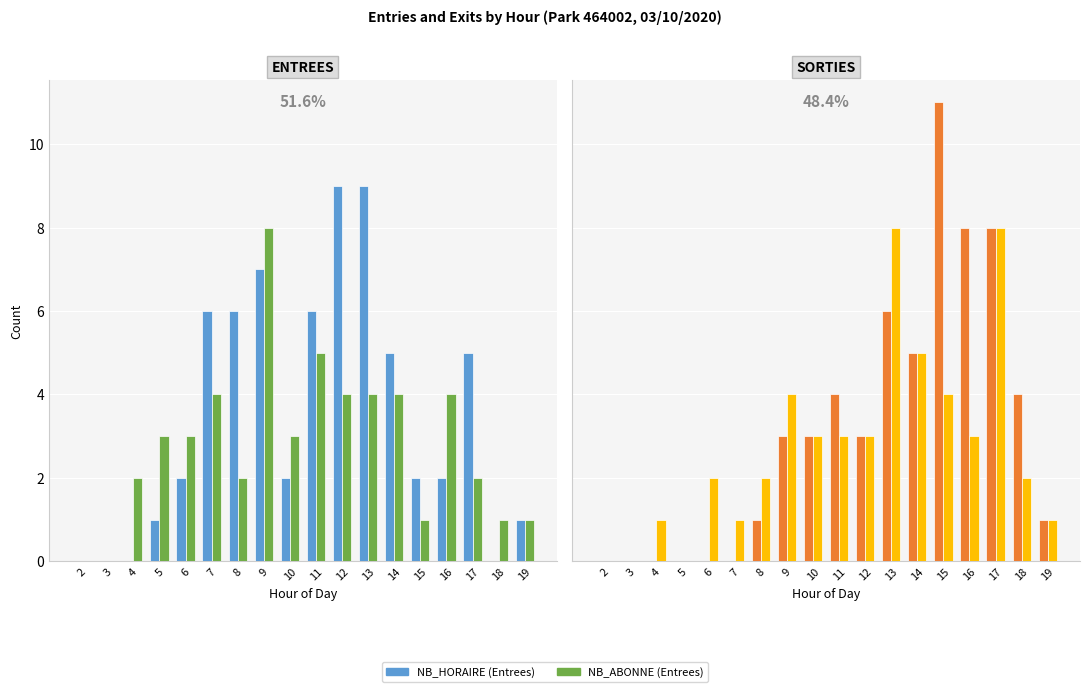

How many data points does each series have?

18